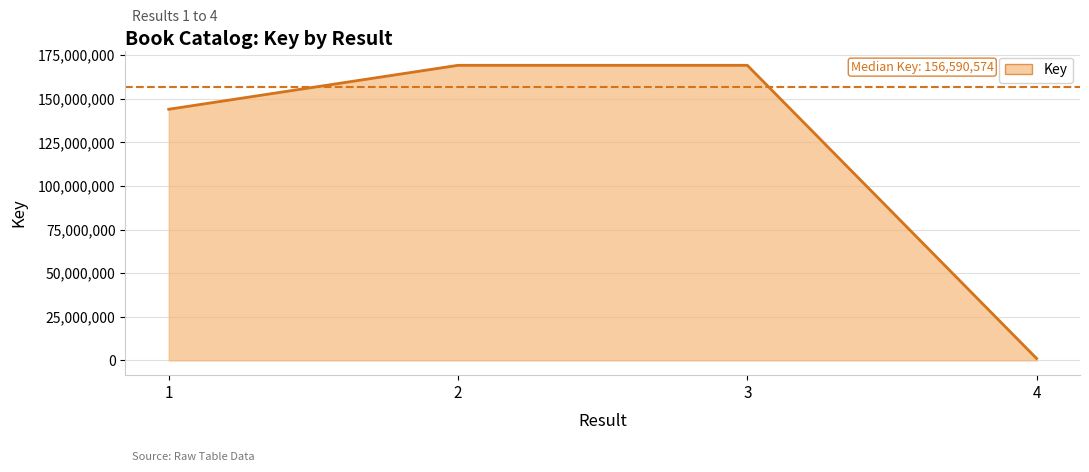

Count the number of values greater than 169191165.

1